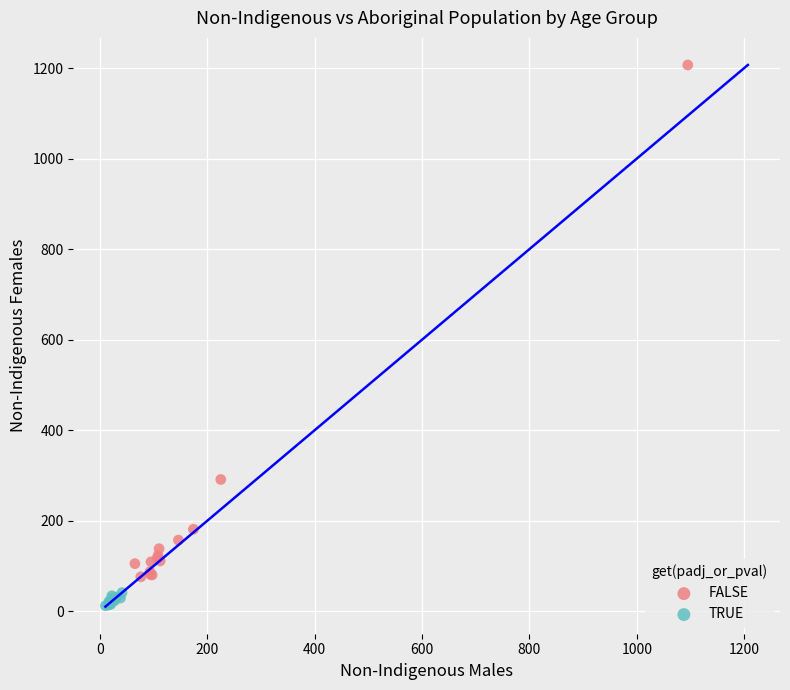

Which series contains the lowest Y value?

TRUE